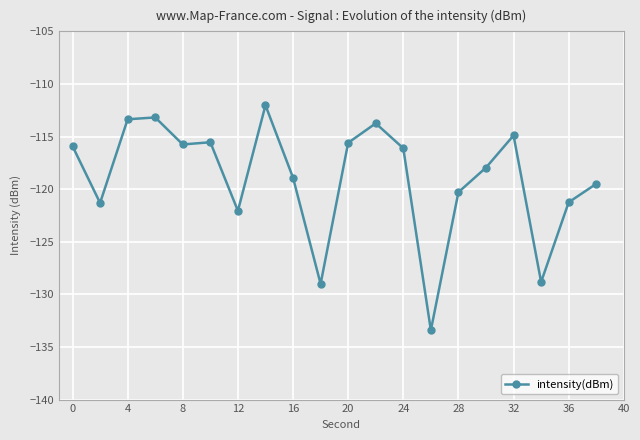

What is the sum of all values?

-2378.6